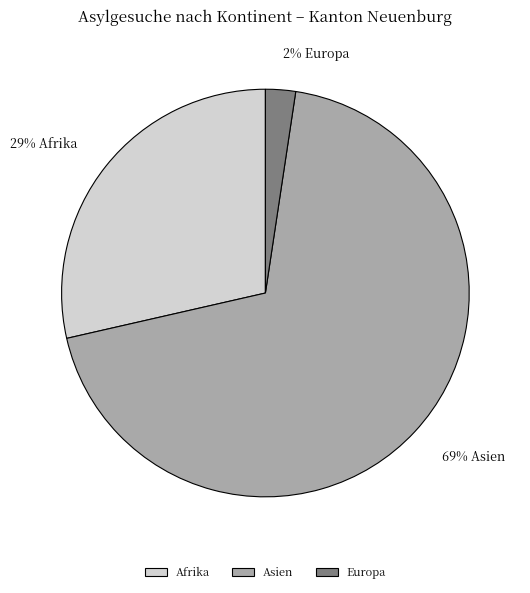

The Europa slice represents 2% of the pie. True or false?

True